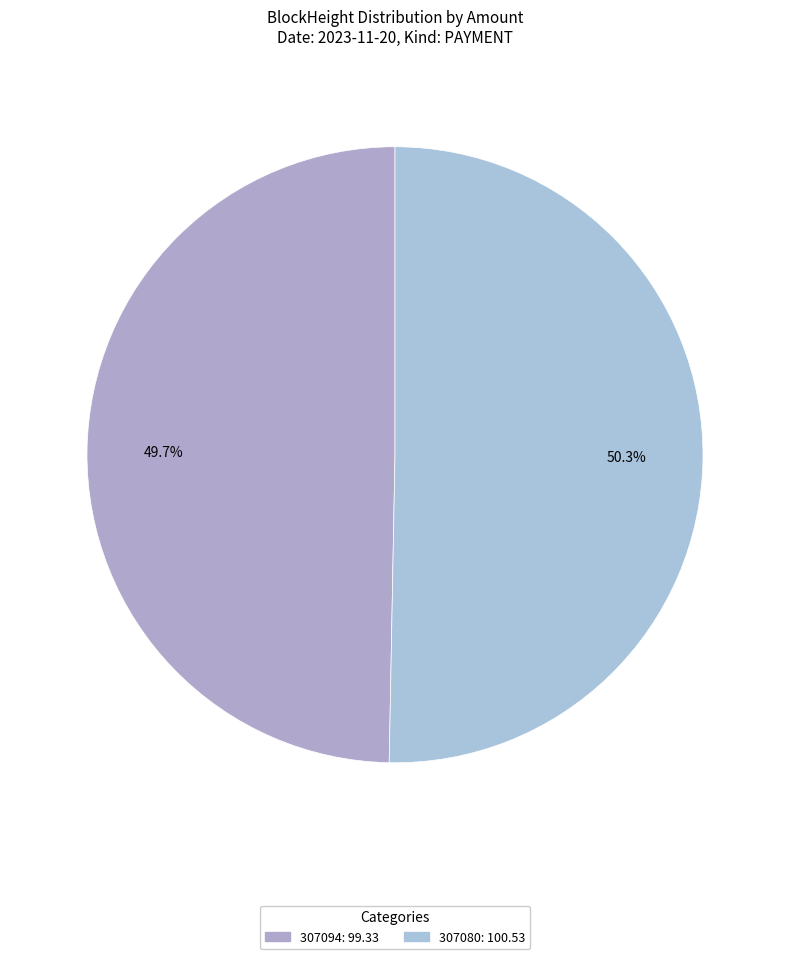

Combined, do 307094 and 307080 account for over 50%?

Yes